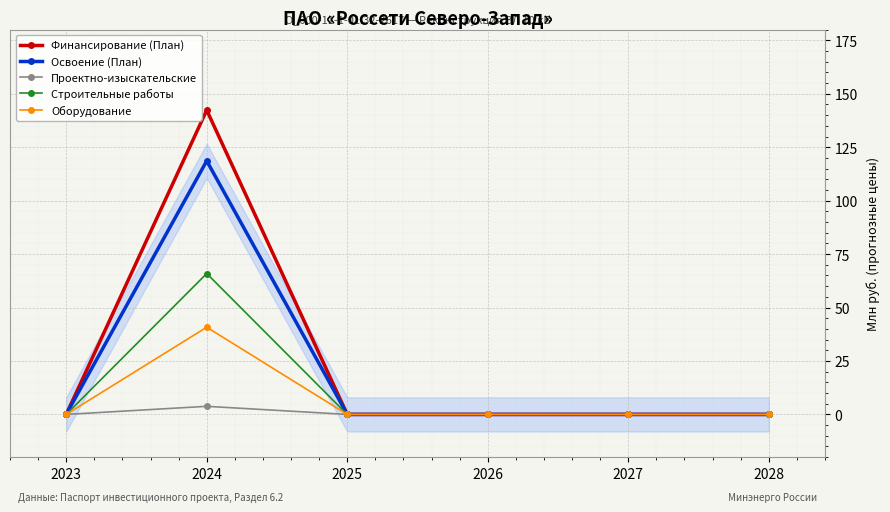

How many lines are shown in the chart?

5